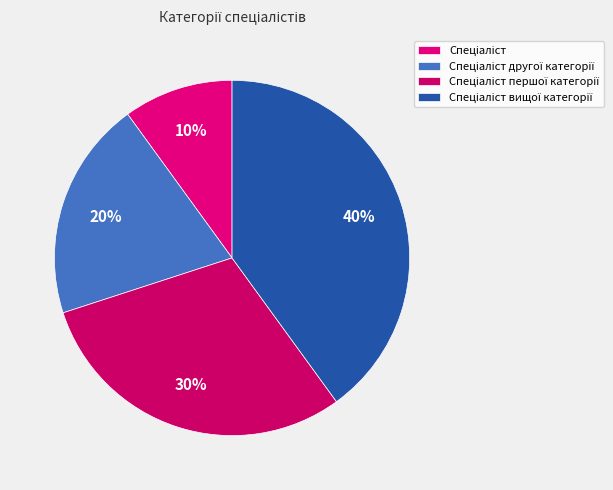

How many slices are in this pie chart?

4